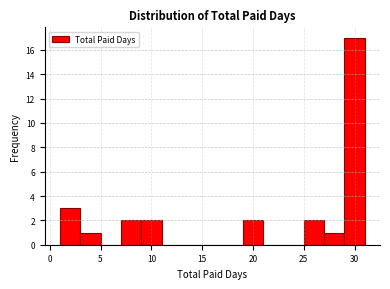

Over which range of the x-axis is the bar tallest?

29 to 31